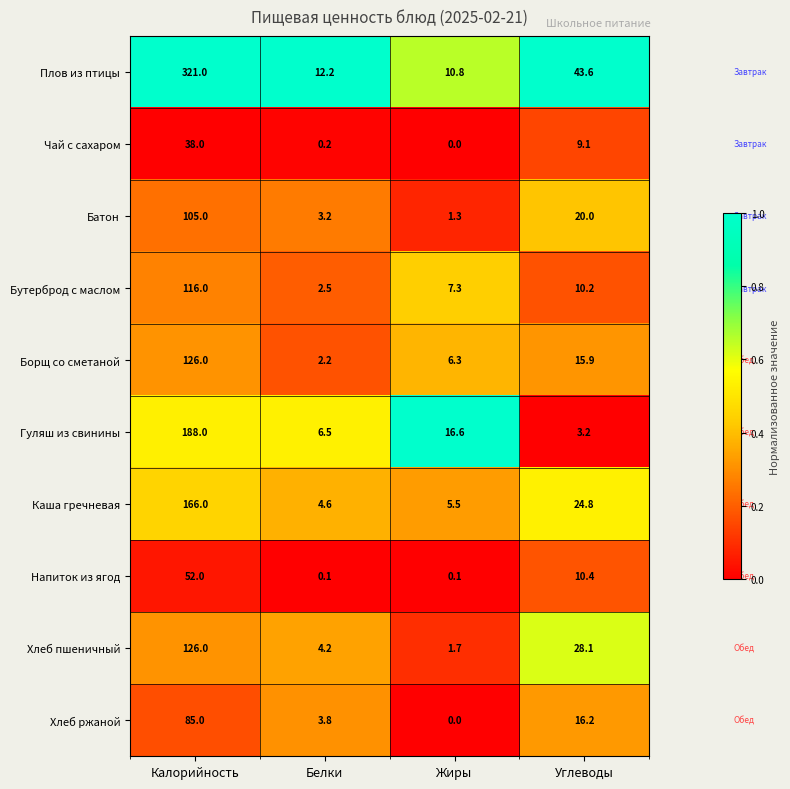

How many distinct data groups are displayed?

10